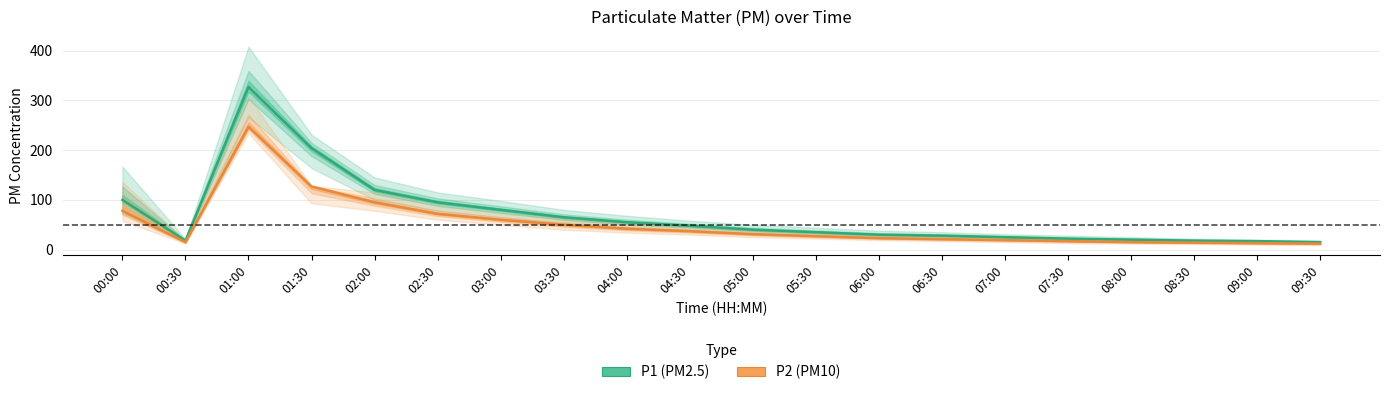

Between 01:30 and 04:30, which series saw the biggest shift?

P1 (PM2.5)